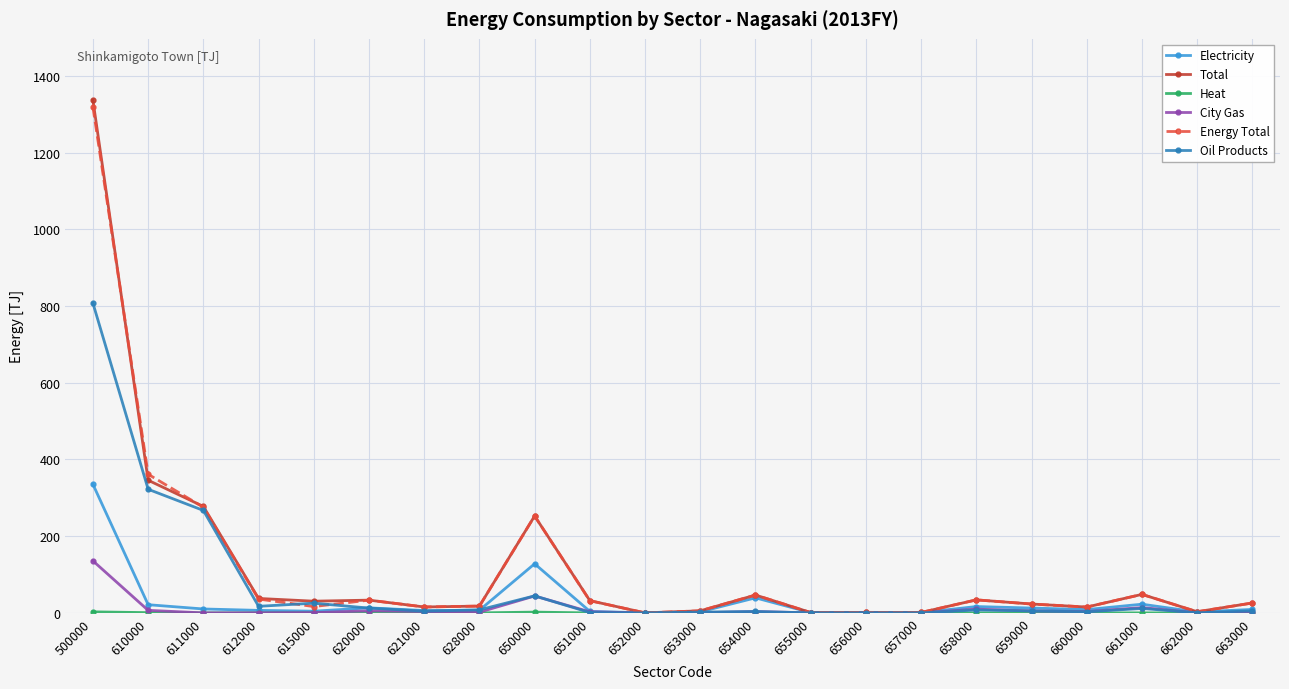

True or false: Oil Products has more than 0 interior local peaks.

True